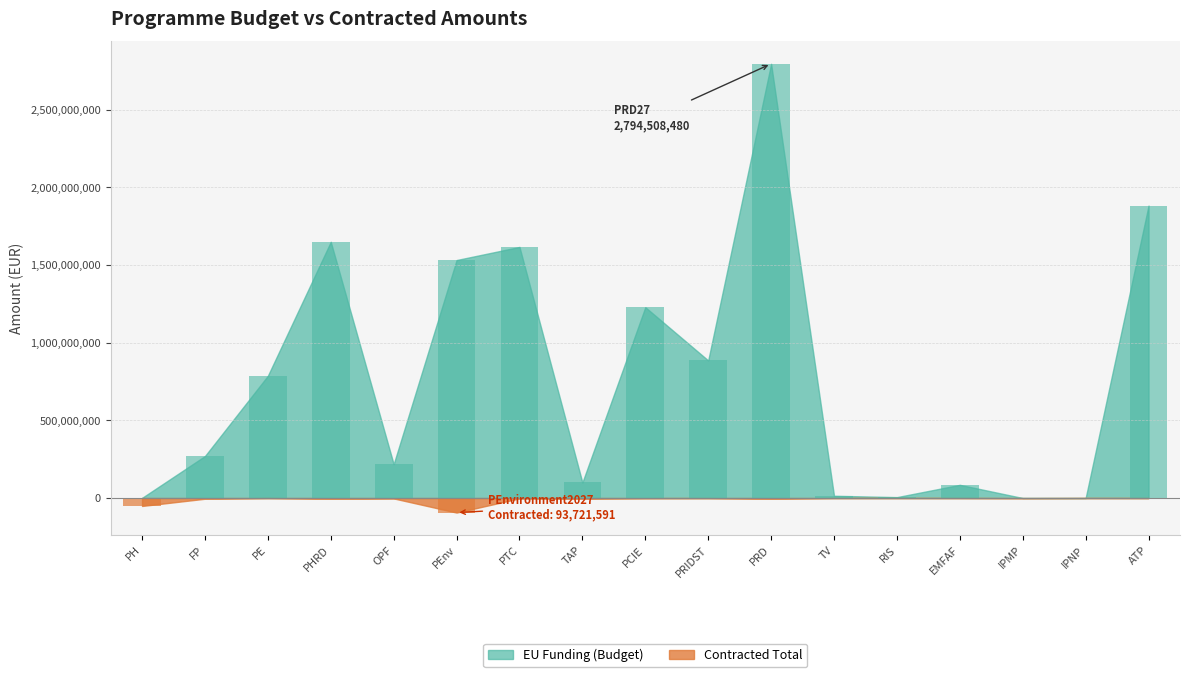

Between OPF and PEnv, which series saw the biggest shift?

EU Funding Bar